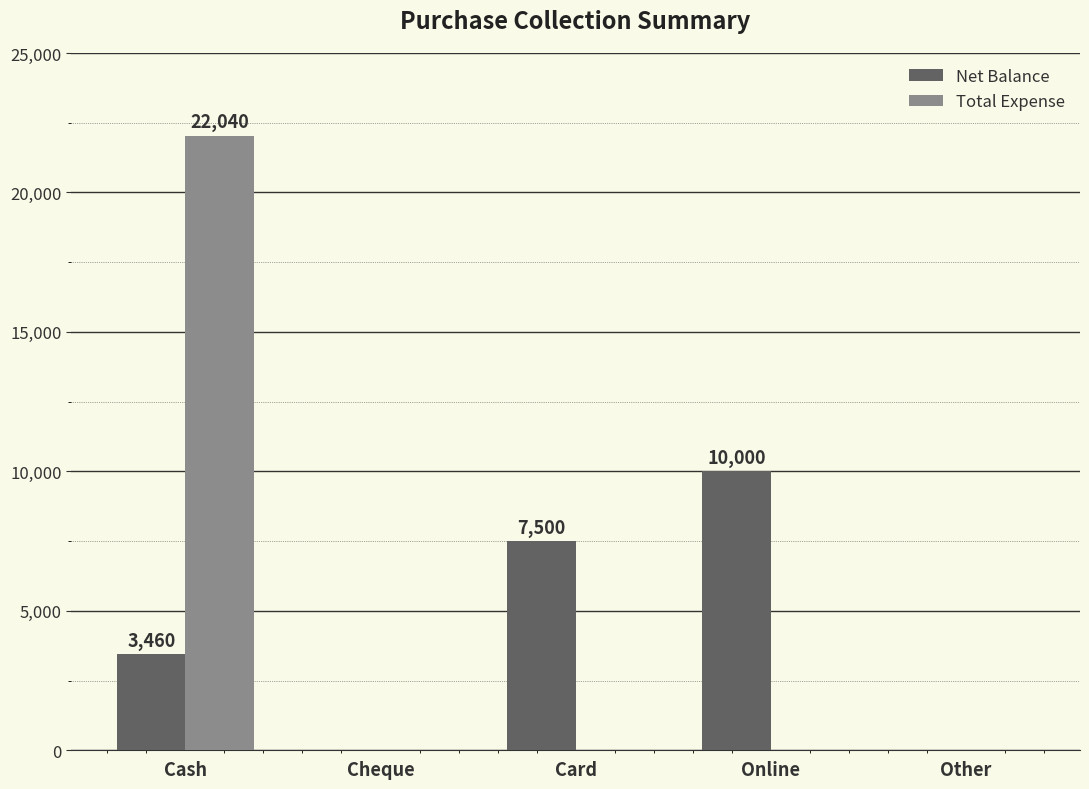

How many series are shown in this chart?

2